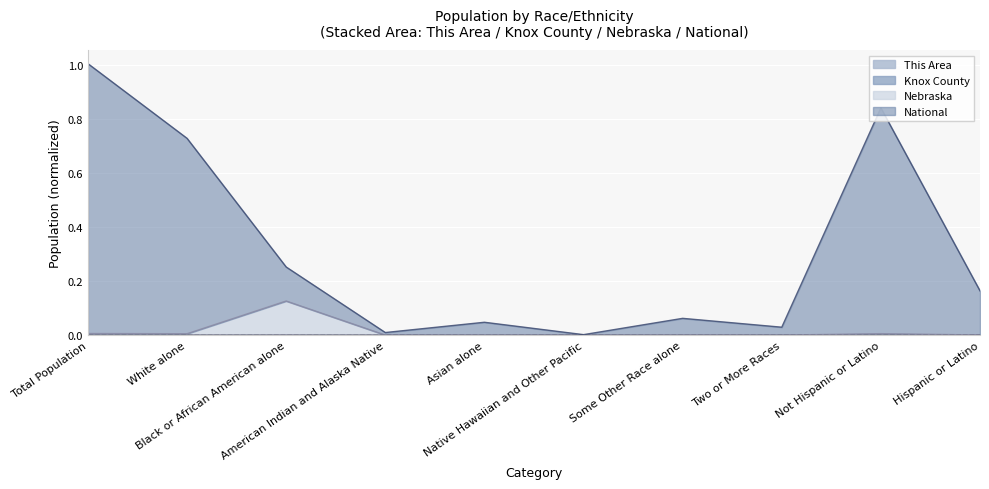

What is the label of the 5th point from the left?

Asian alone